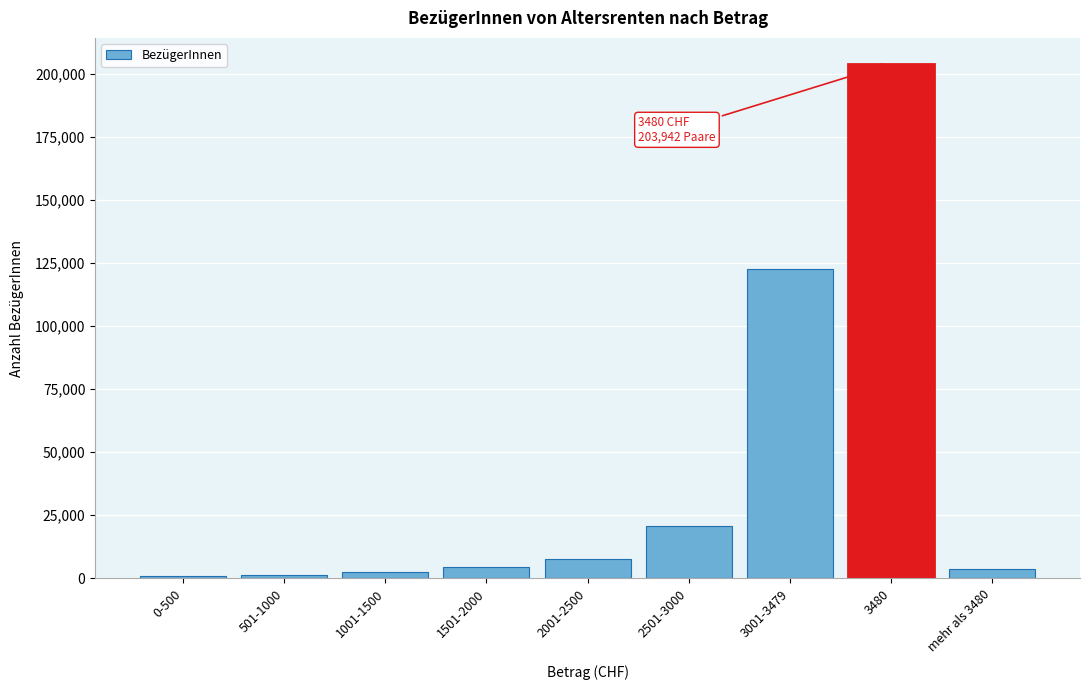

Is it true that the value at 2501-3000 is 20717?

True